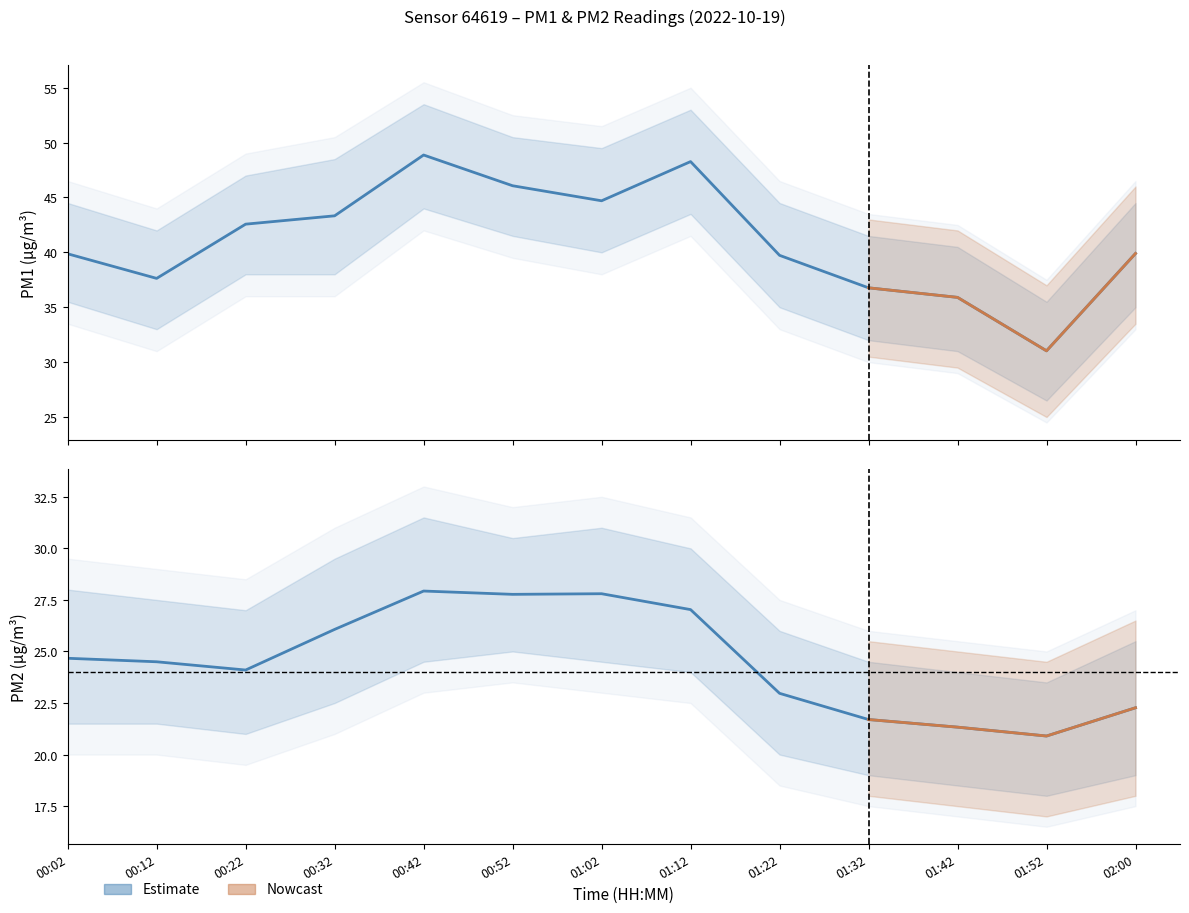

How many data points in P1 are above 39?

9